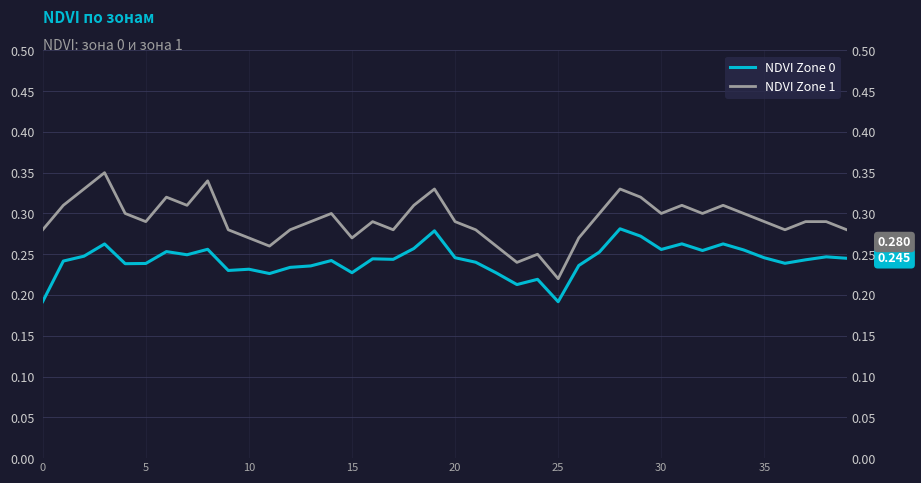

Between 37 and 29, which is larger?

29